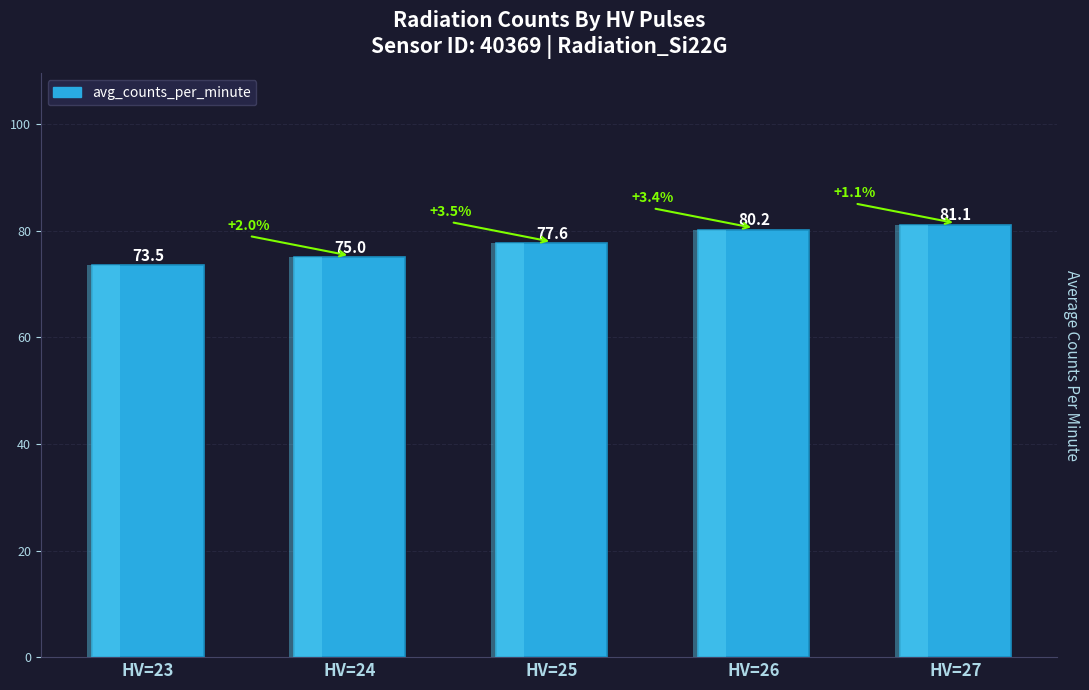

Read the value at HV=24.

75.0